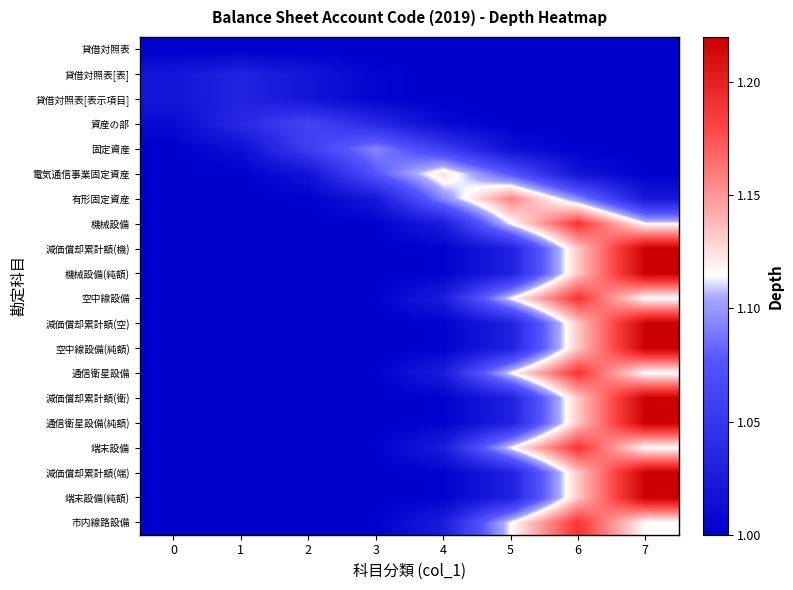

What is the total value across all series at 5?

21.1